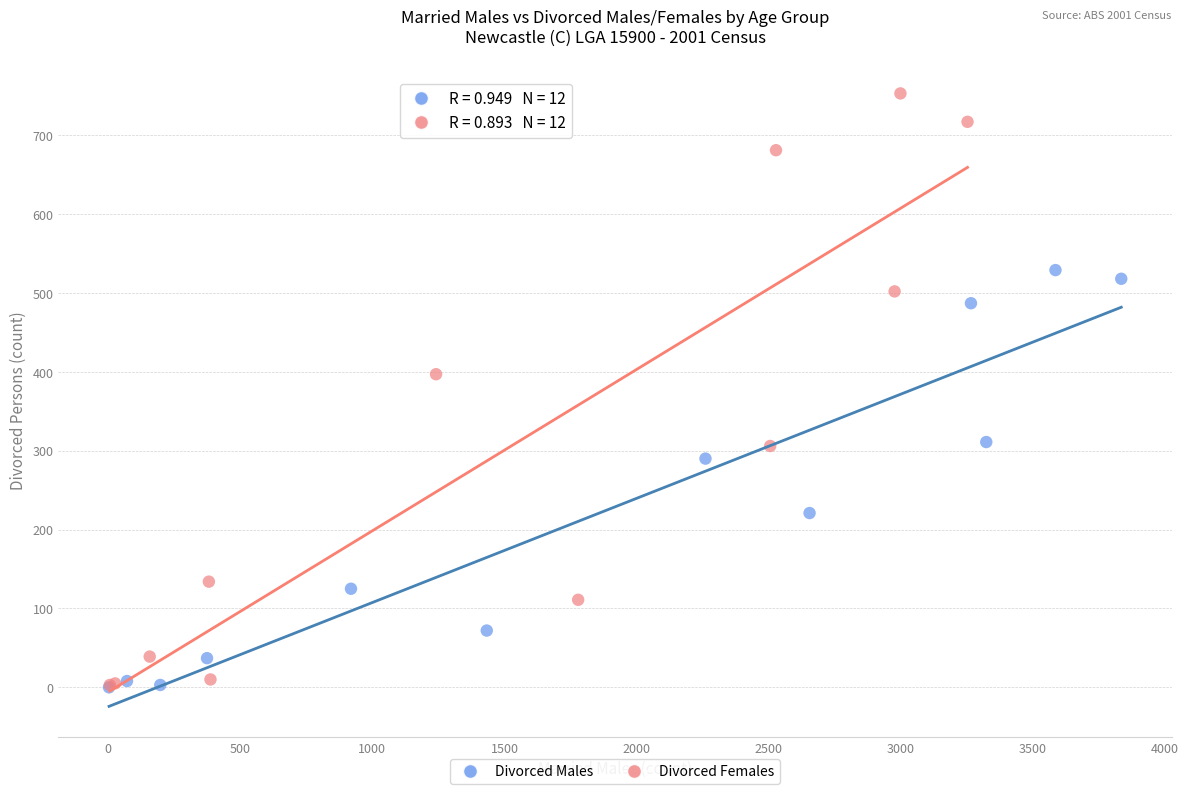

Which series contains the highest Y value?

Divorced Females